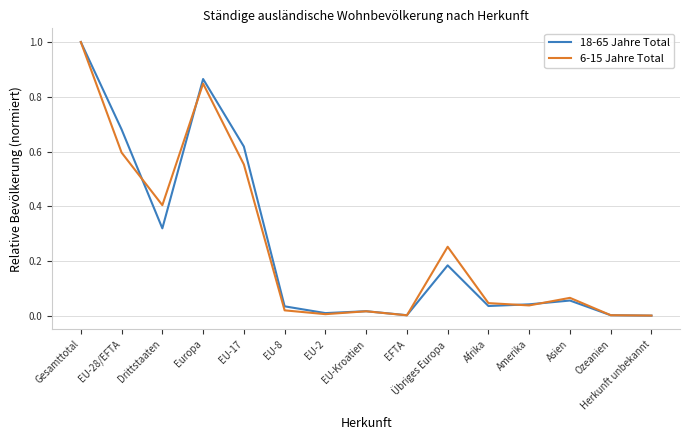

True or false: 18-65 Jahre Total has a value of 0.3 at Gesamttotal.

False